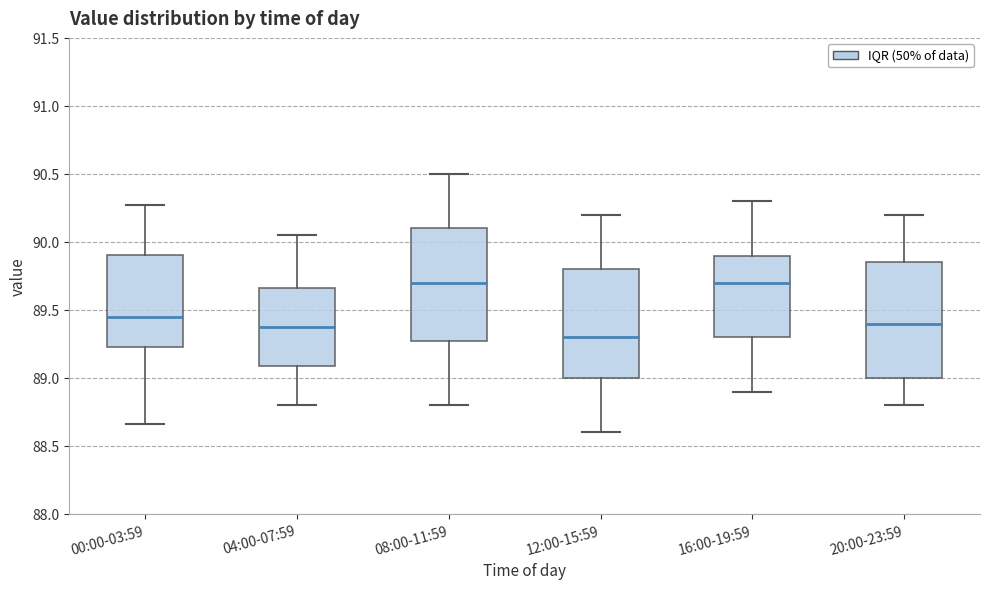

Reading left to right, read every box against the y-axis: the position of its median line, the range the box covers, and the ends of its whiskers. The values are not printed on the chart, so give them approximately, as read against the axis.

00:00-03:59: median 89.45, box 89.25 to 89.90, whiskers 88.65 to 90.25
04:00-07:59: median 89.40, box 89.10 to 89.65, whiskers 88.80 to 90.05
08:00-11:59: median 89.70, box 89.30 to 90.10, whiskers 88.80 to 90.50
12:00-15:59: median 89.30, box 89.00 to 89.80, whiskers 88.60 to 90.20
16:00-19:59: median 89.70, box 89.30 to 89.90, whiskers 88.90 to 90.30
20:00-23:59: median 89.40, box 89.00 to 89.85, whiskers 88.80 to 90.20